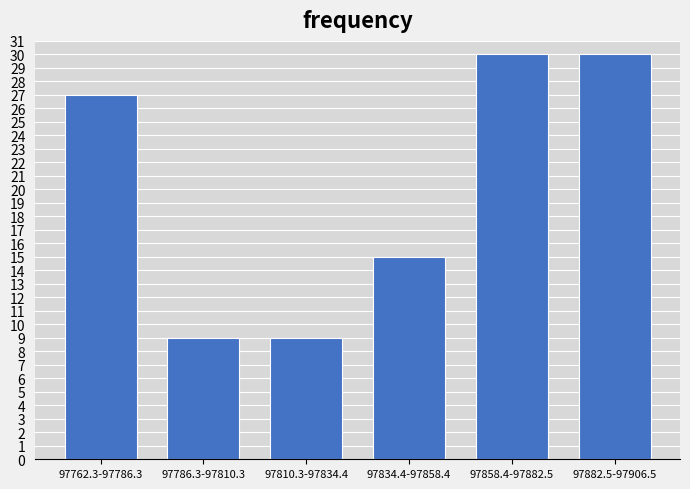

Reading left to right, extract all data points from this chart.

97762.3-97786.3=27	97786.3-97810.3=9	97810.3-97834.4=9	97834.4-97858.4=15	97858.4-97882.5=30	97882.5-97906.5=30